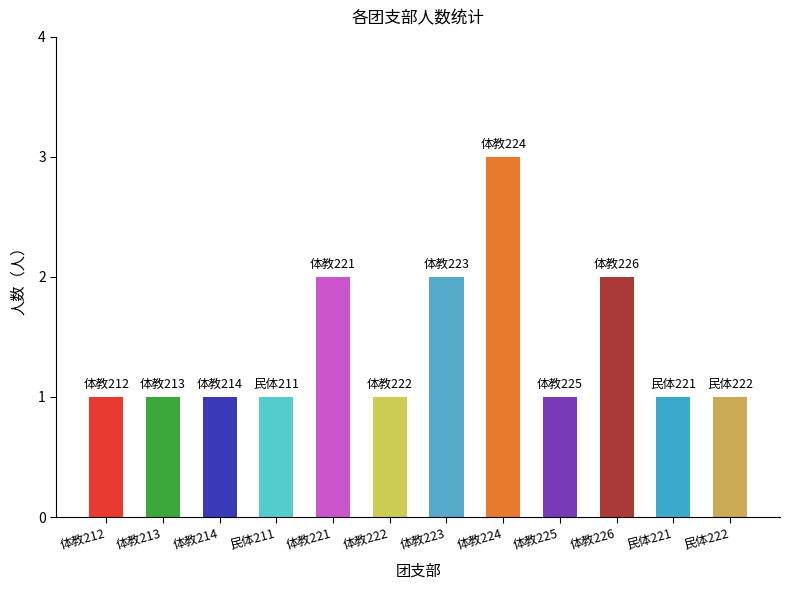

Is it true that the value at 民体211 is 2?

False